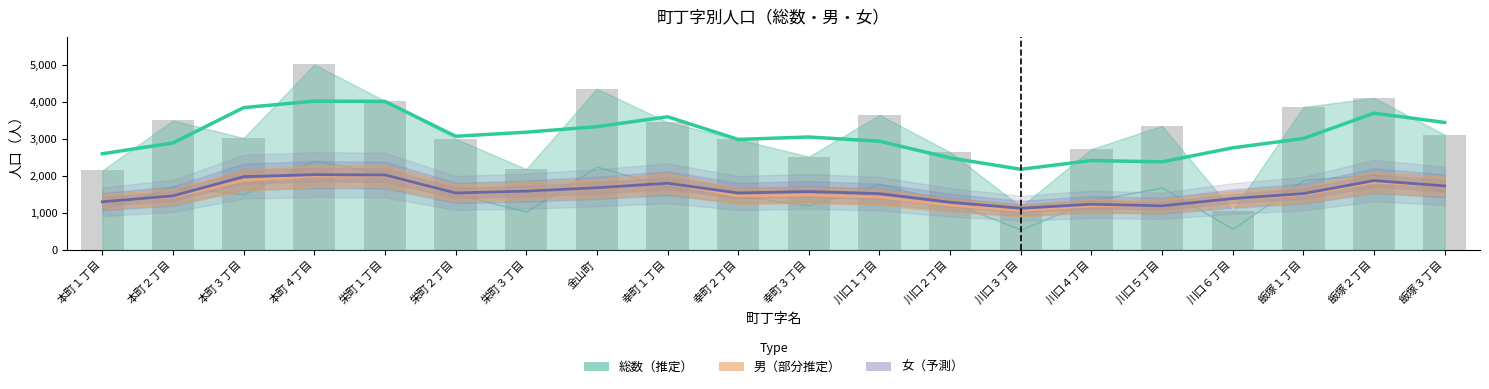

What is the average value of the 男 series?

1530.2